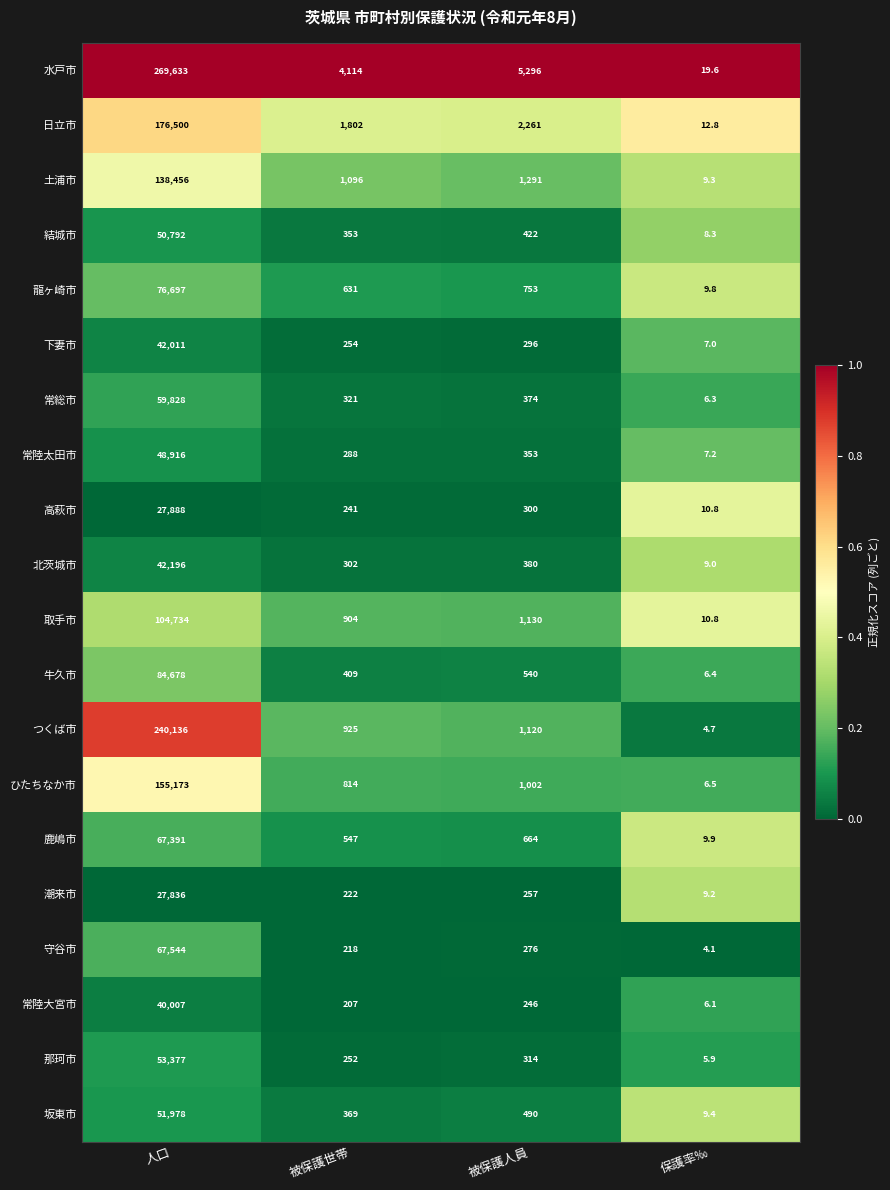

Between 人口 and 被保護人員, which series saw the biggest shift?

水戸市